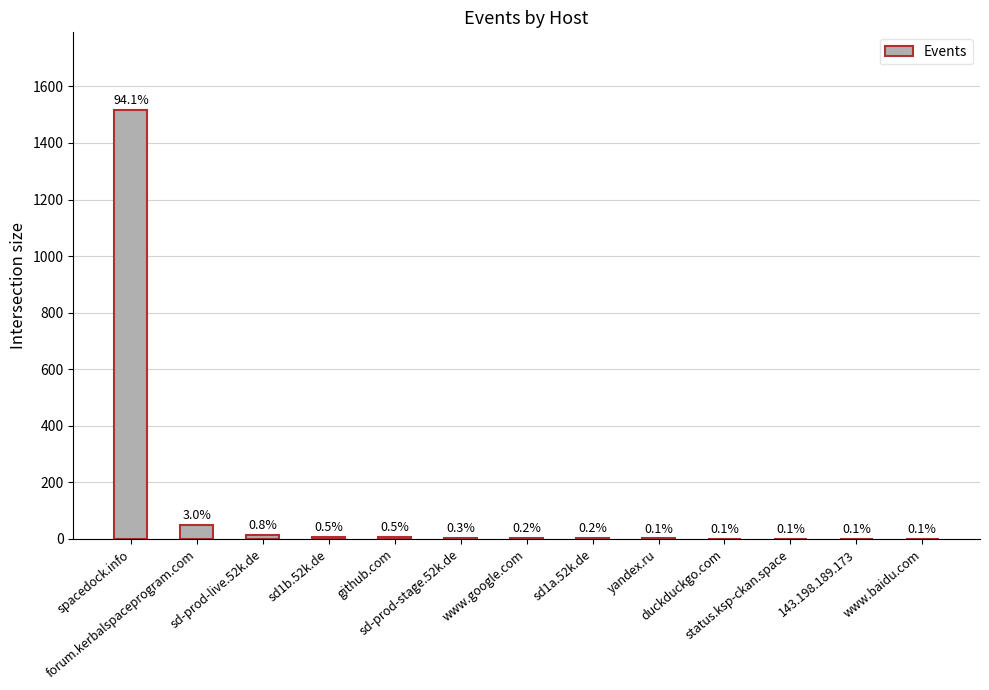

Reading left to right, list all the values displayed in this chart.

1518	49	13	8	8	5	3	3	2	1	1	1	1